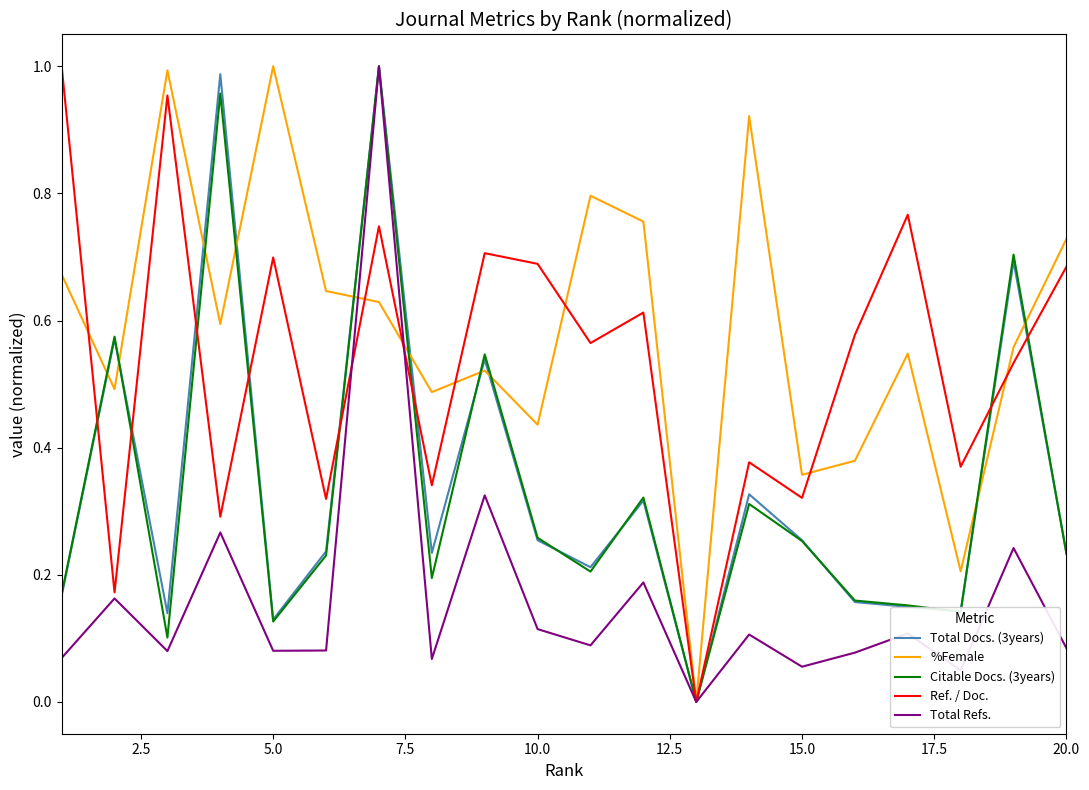

How many lines are shown in the chart?

5